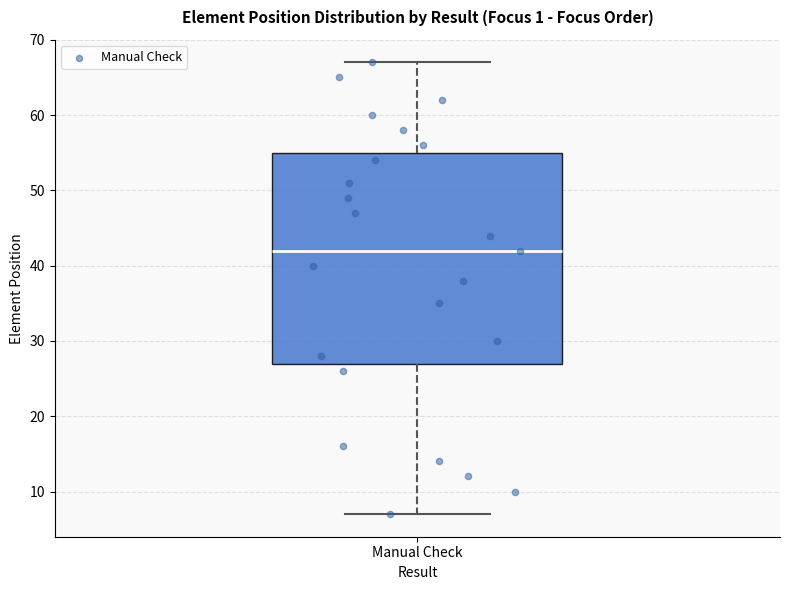

Read this box plot against the y-axis: the position of the median line, the range covered by the box, and the ends of both whiskers. The values are not printed on the chart, so give them approximately, as read against the axis.

median 42, box 27 to 55, whiskers 7 to 67